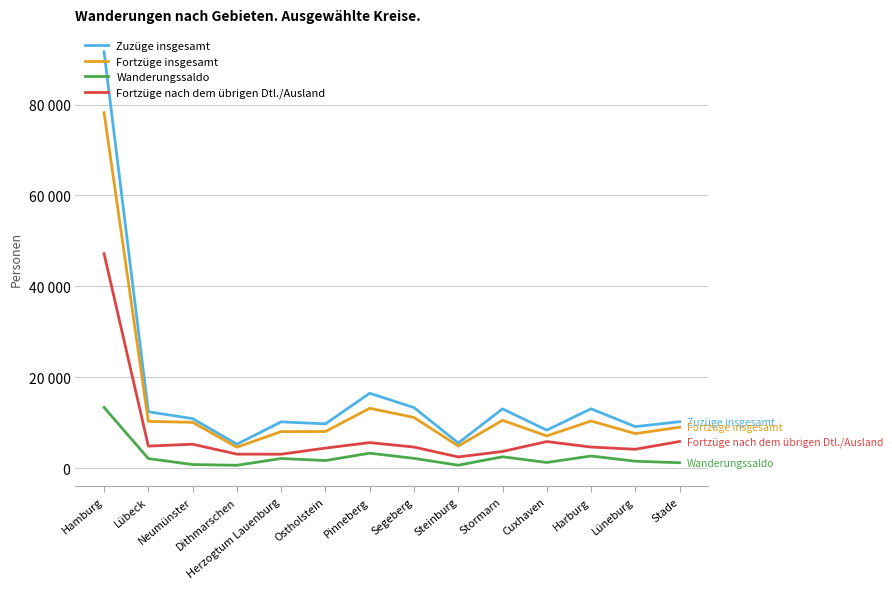

Does the chart display data point markers on the line(s)?

No